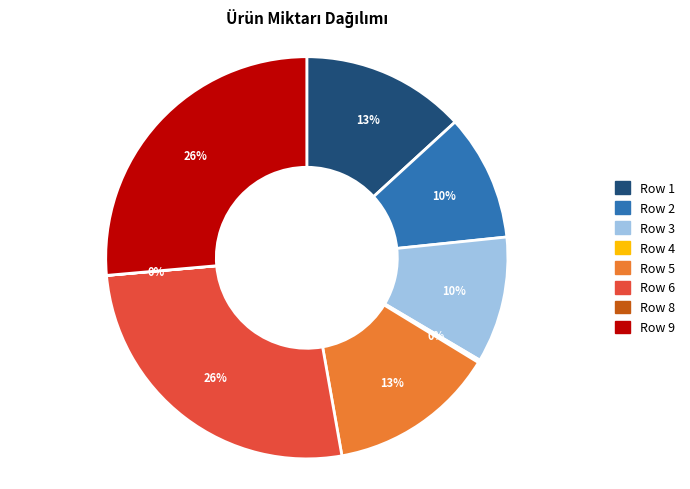

To the nearest percent, what portion does Row 5 represent?

13%